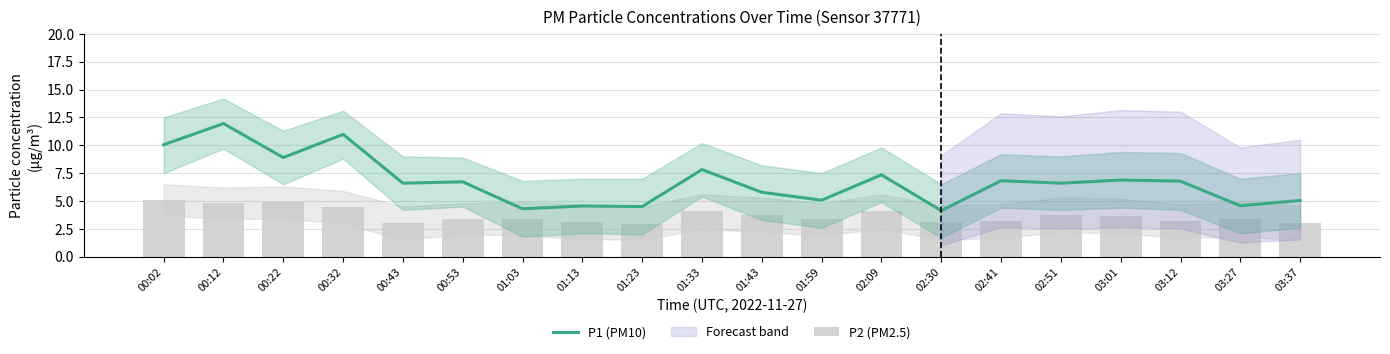

Which series has the largest total across all categories?

P1 (PM10)